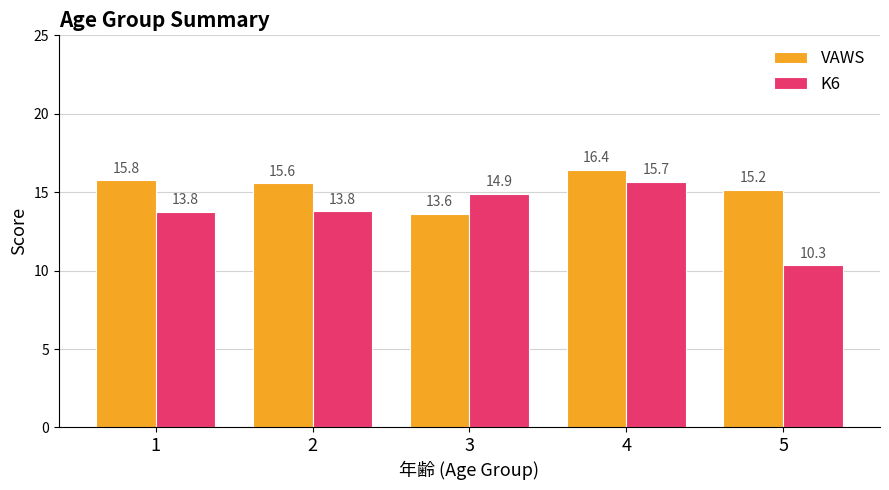

Rank the categories by VAWS value from highest to lowest.

4, 1, 2, 5, 3